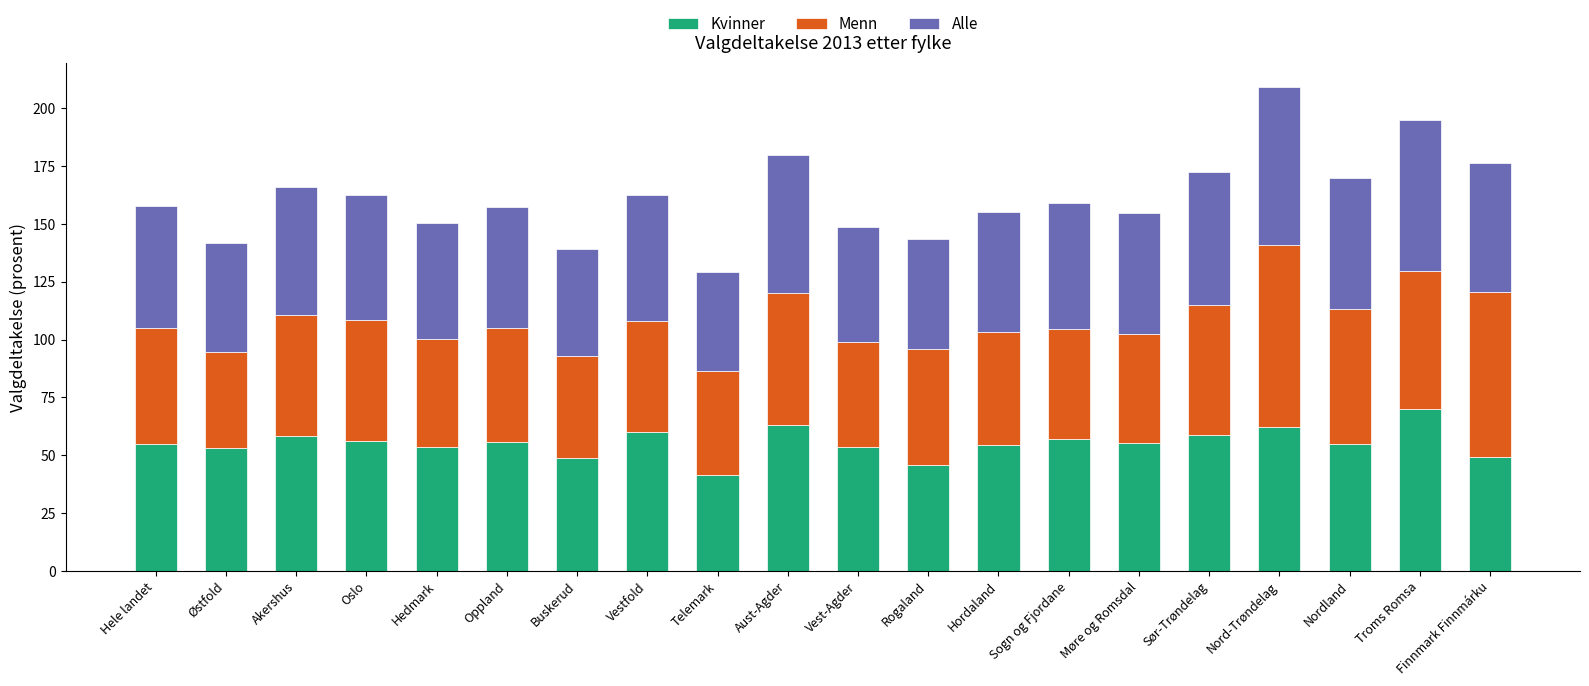

Read the Kvinner value at Akershus.

58.2